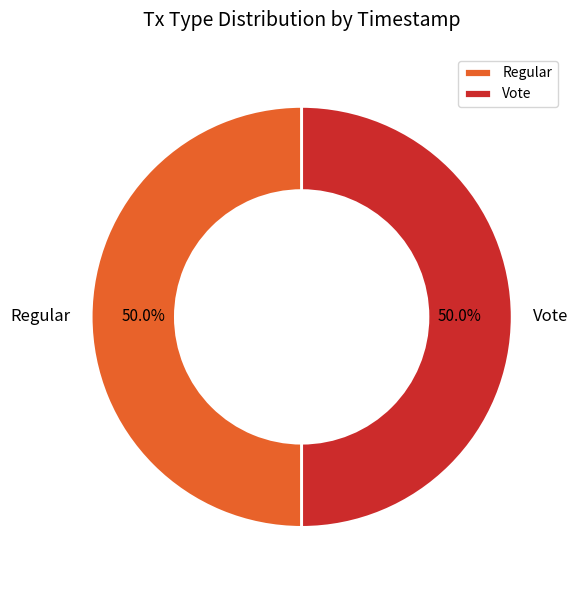

Is it true that Regular is 50% of the pie?

True